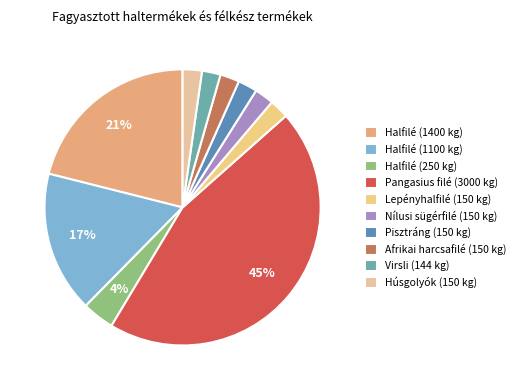

Does any single category account for the majority?

No